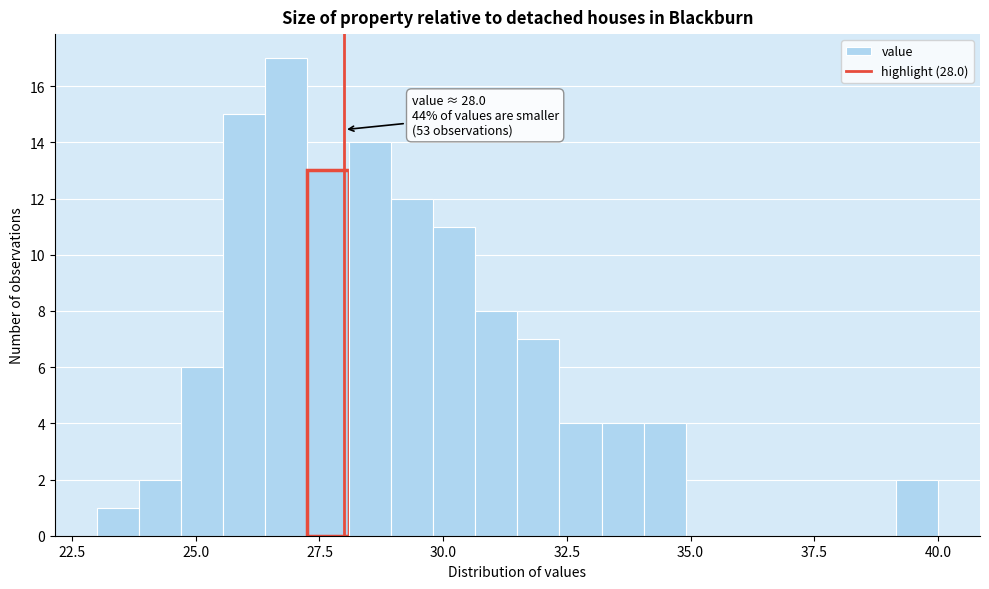

Read against the x-axis, roughly where is the centre of the tallest bar?

27.0